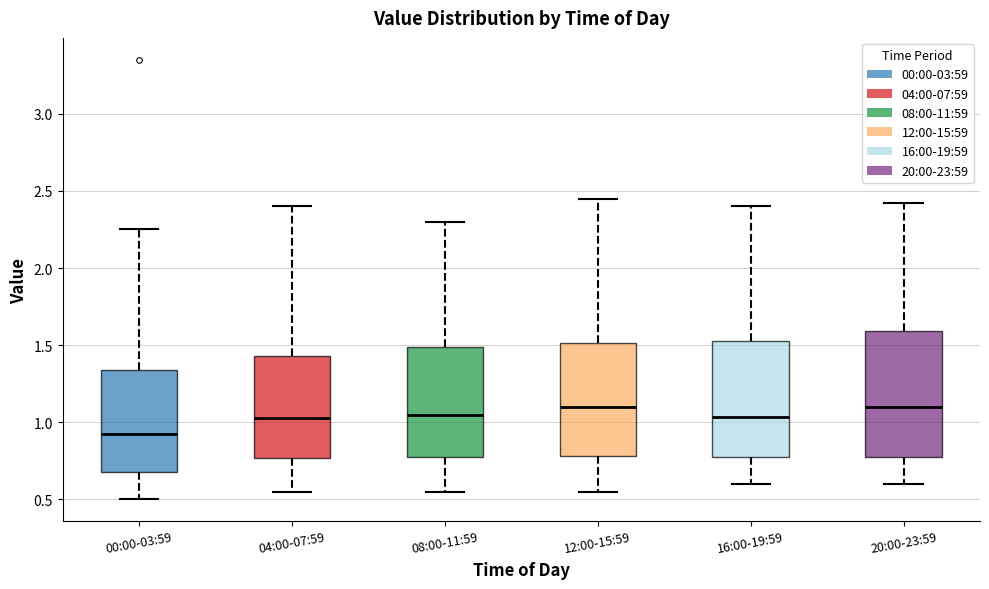

Which box is the tallest, from its lower edge to its upper edge?

20:00-23:59